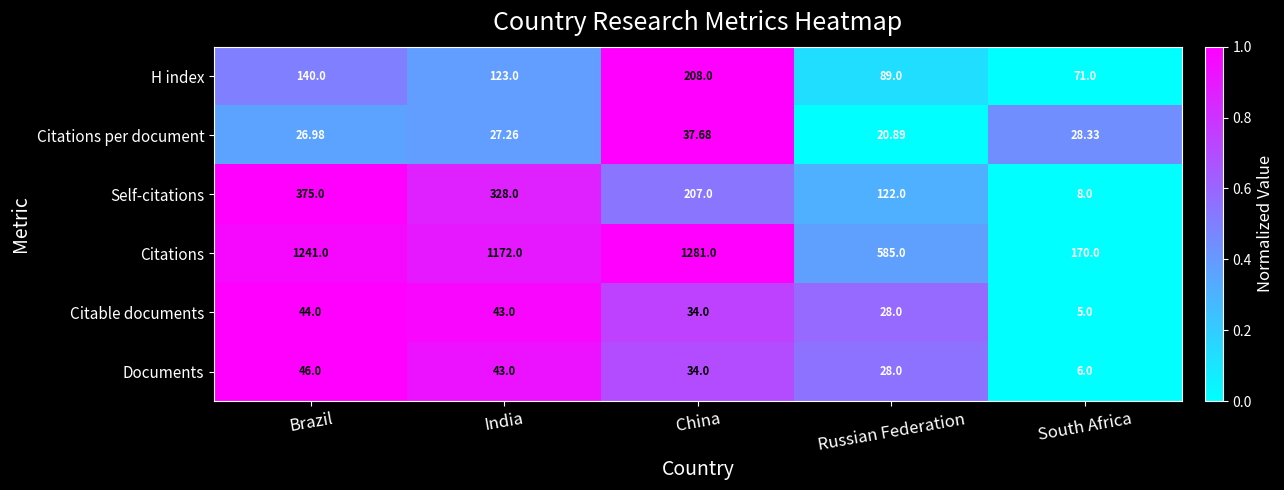

What is the difference between the highest and lowest values at Russian Federation?

564.1